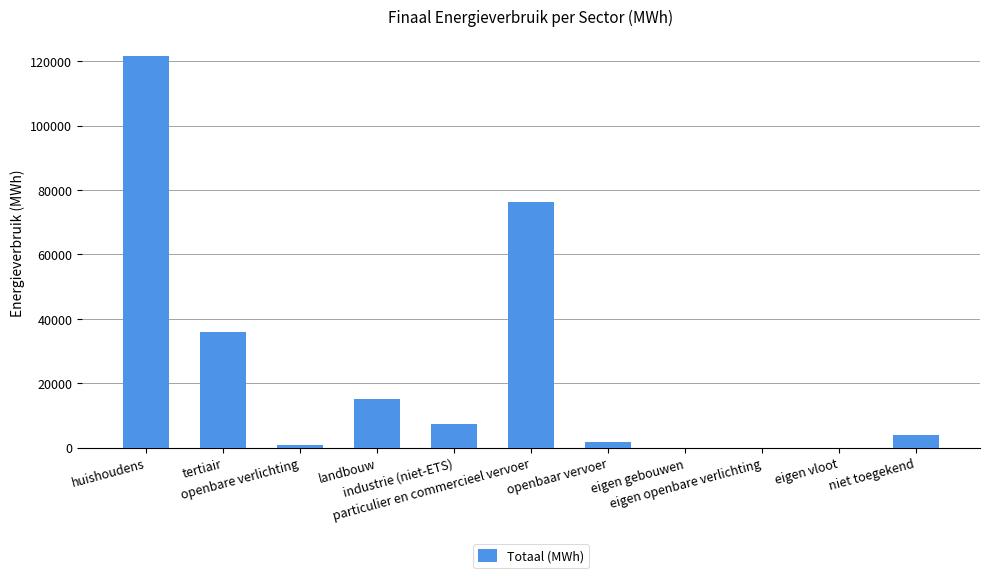

Approximately how many times larger is the value at tertiair compared to landbouw?

2.4